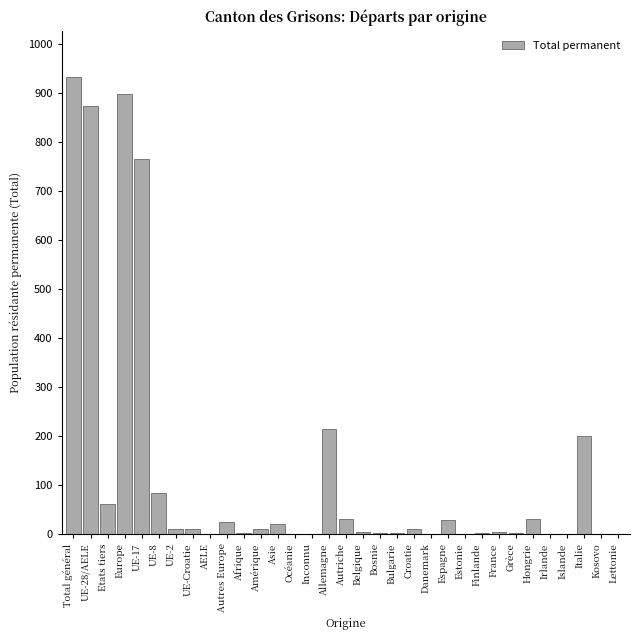

What is the maximum value shown in the chart?

934